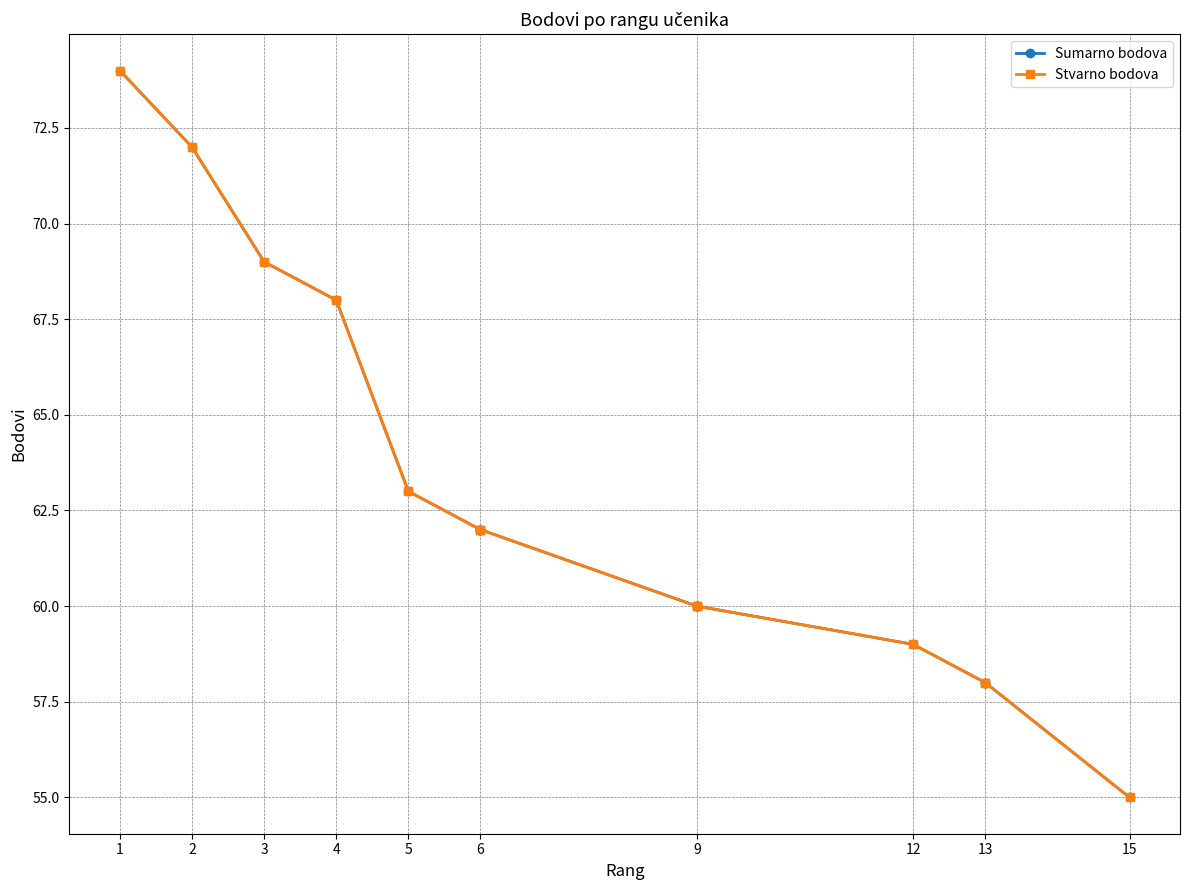

The value of Stvarno bodova at 15 is 98. True or false?

False